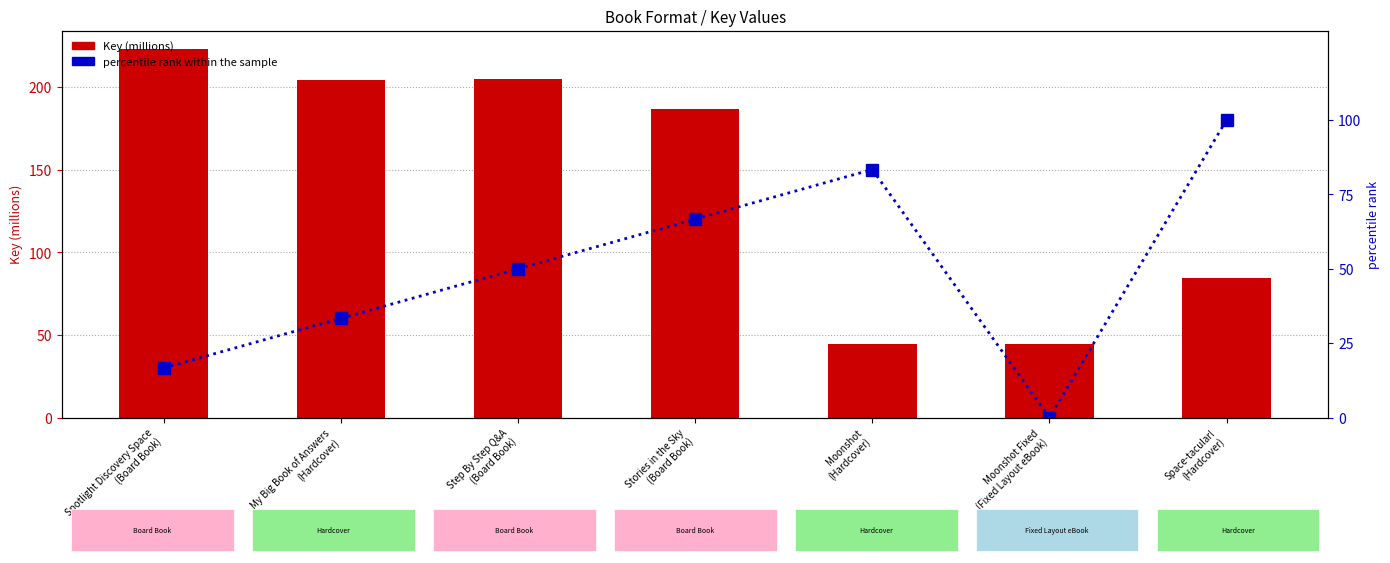

How many groups of bars are there?

7